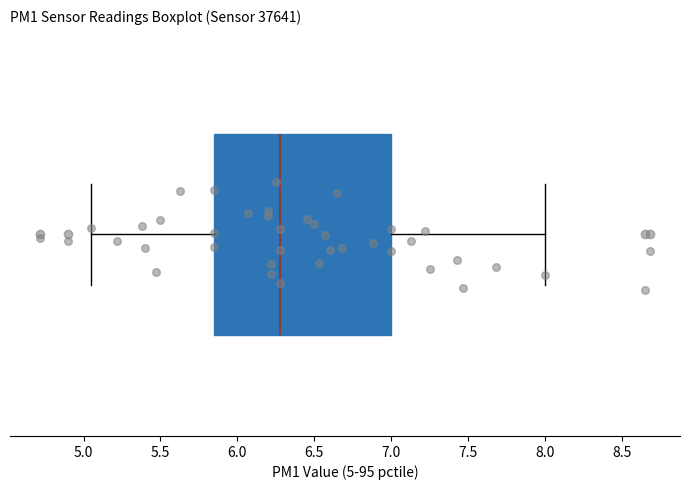

Read this box plot against the x-axis: the position of the median line, the range covered by the box, and the ends of both whiskers. The values are not printed on the chart, so give them approximately, as read against the axis.

median 6.30, box 5.85 to 7.00, whiskers 5.05 to 8.00